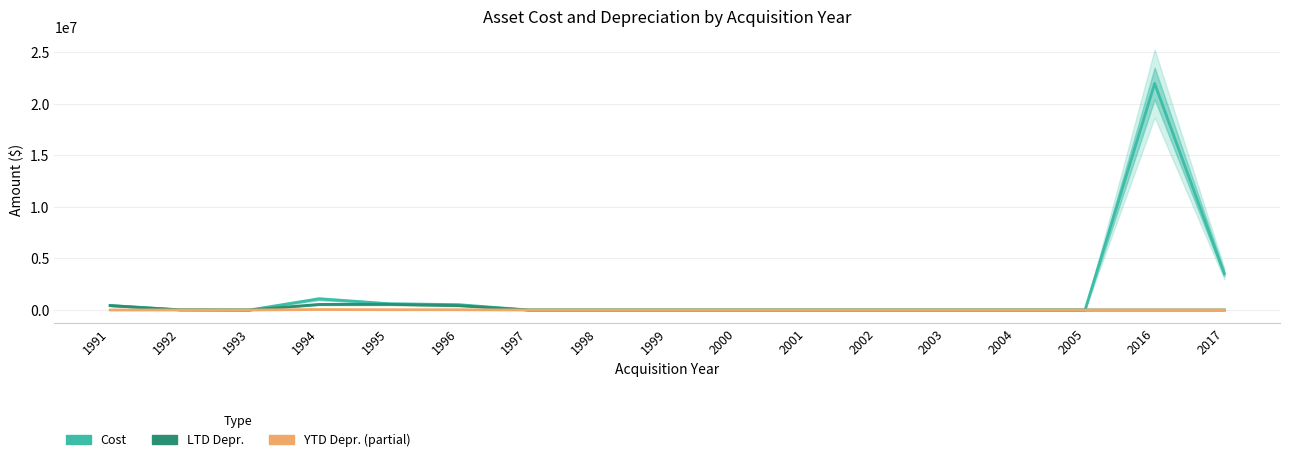

Is it true that YTD Depr. equals 28128.1 at 2017?

False